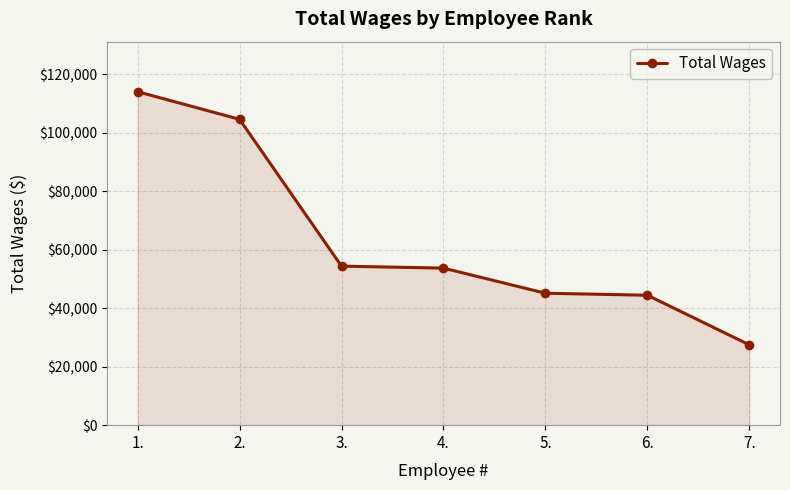

Reading left to right, what are all the values shown in this chart?

114020	104577	54376	53692	45109	44421	27455